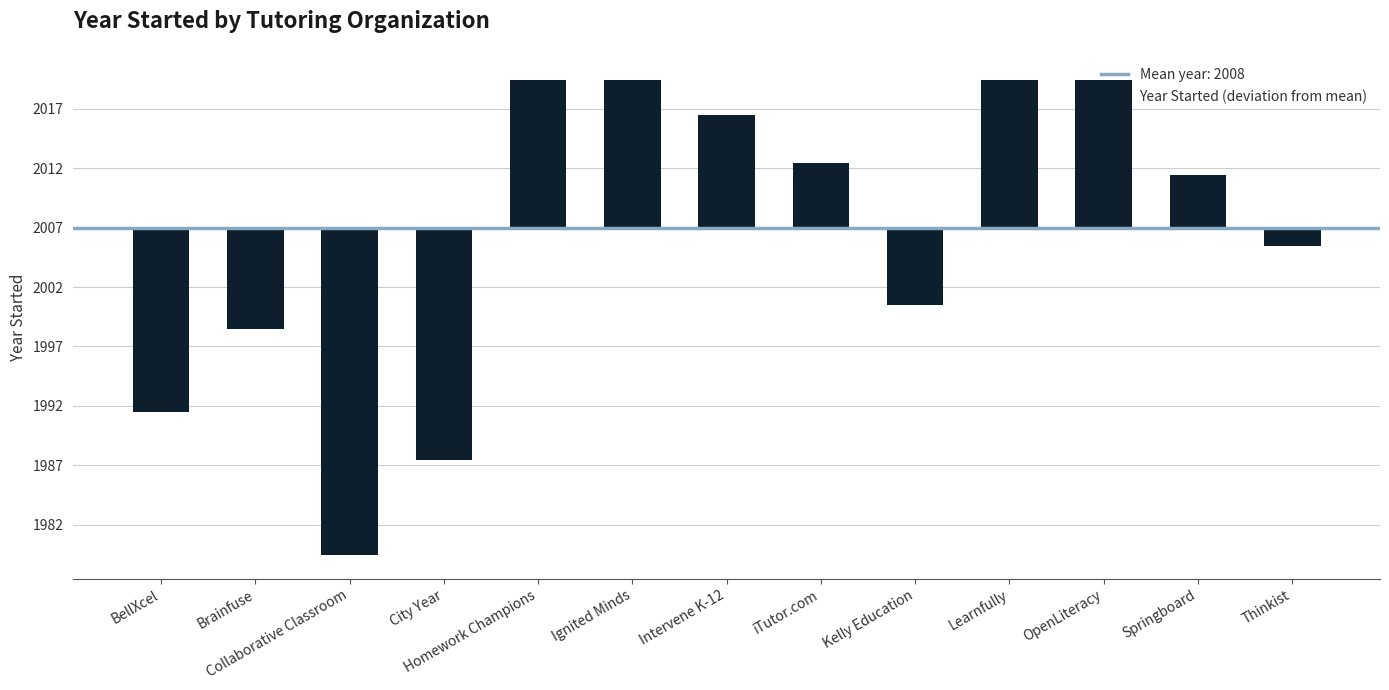

Are the bars horizontal?

No